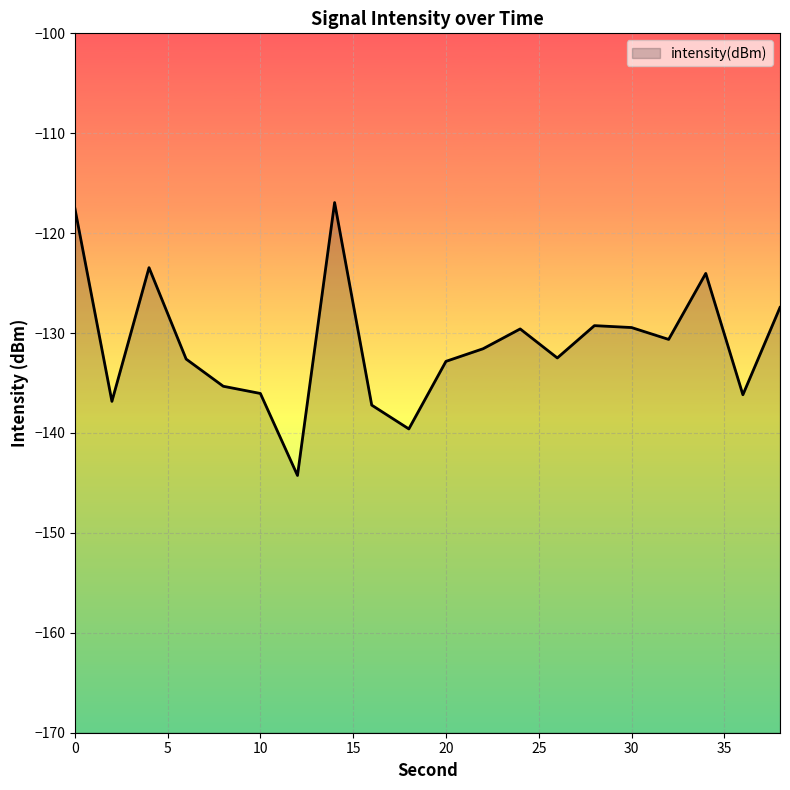

Rank the categories by value from highest to lowest.

14, 0, 4, 34, 38, 28, 30, 24, 32, 22, 26, 6, 20, 8, 10, 36, 2, 16, 18, 12